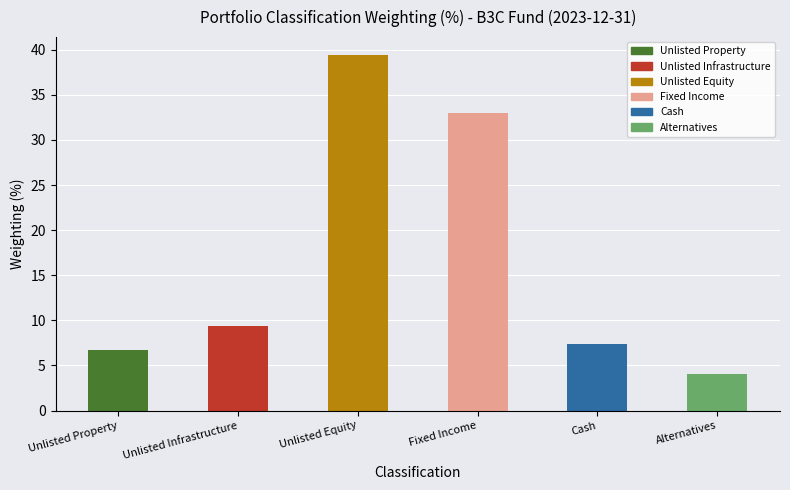

Where is the data nearest to the value 21?

Unlisted Infrastructure